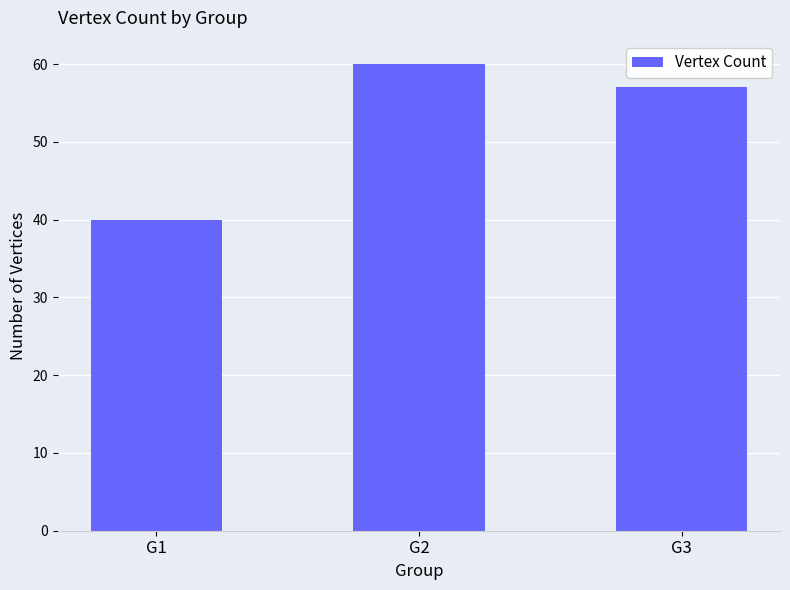

What is the ratio of the value at G1 to the value at G3?

0.7